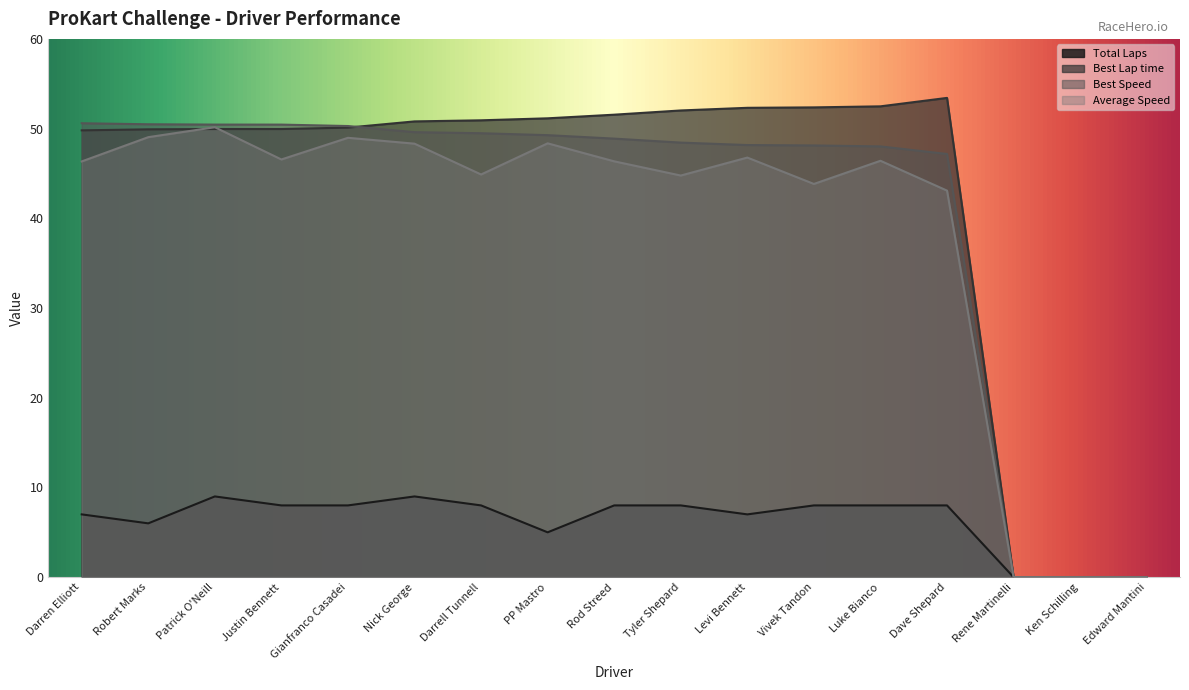

The Total Laps series shows 0.0 at Ken Schilling. True or false?

True